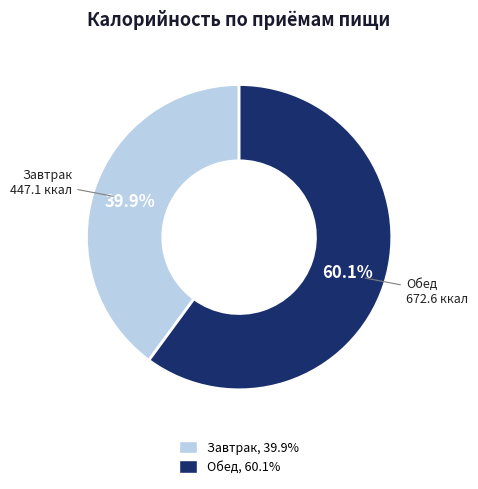

Rank the categories by value from highest to lowest.

Обед, Завтрак